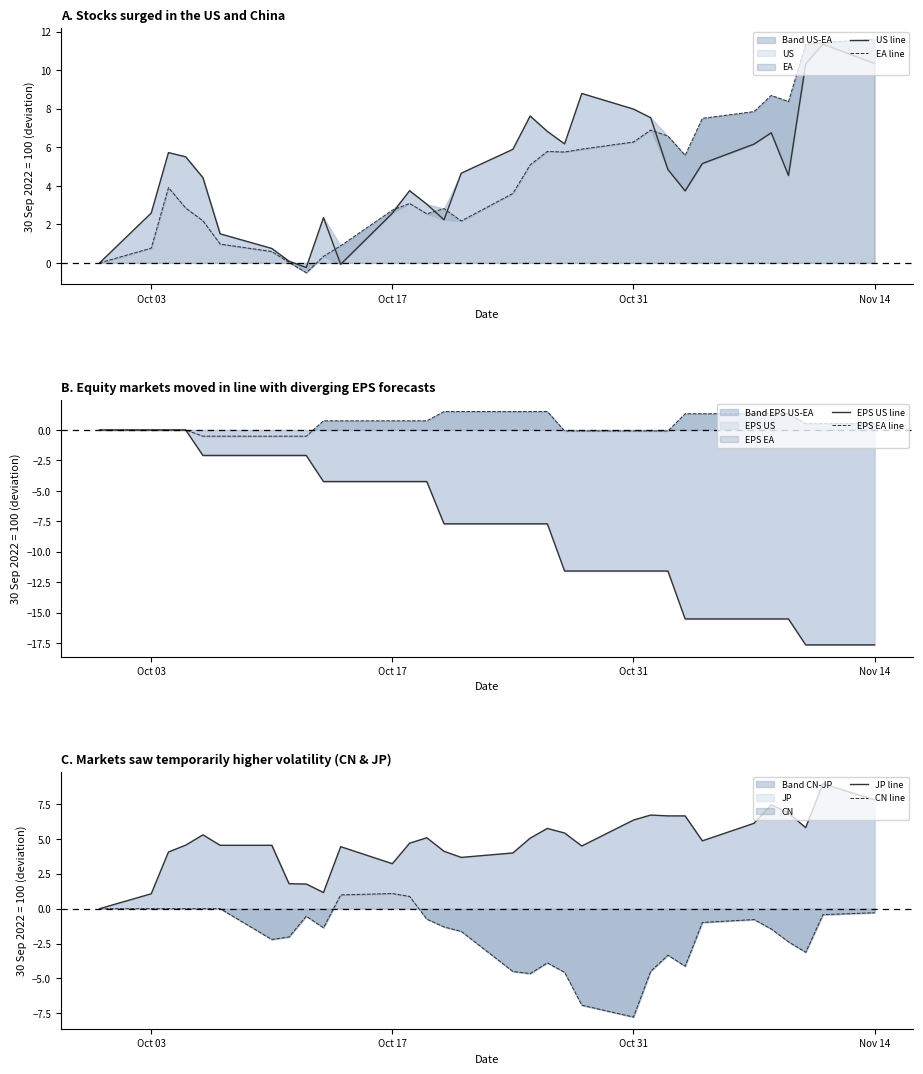

How many values in EPS US line are below zero?

28